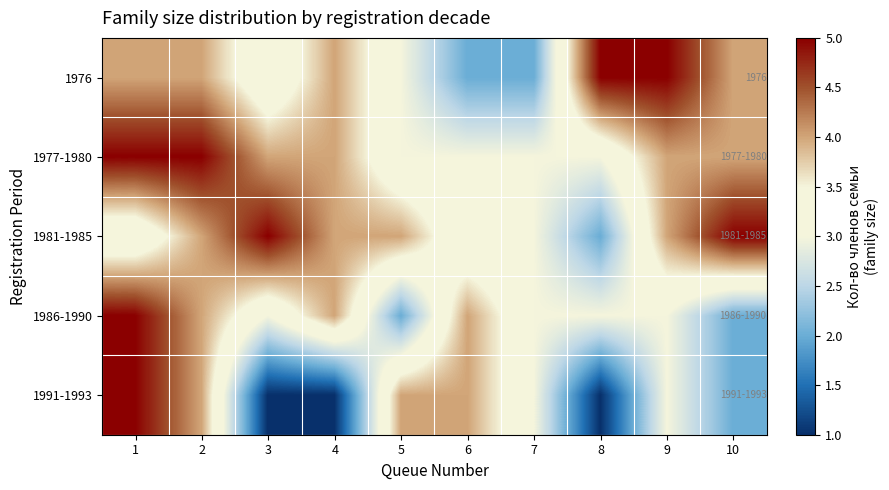

Is it true that 1976 equals 944 at 10?

False